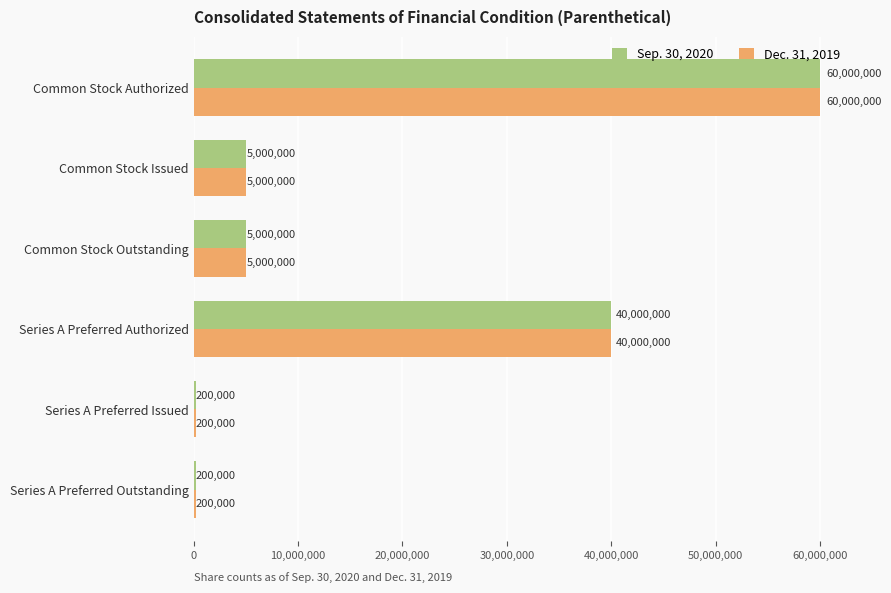

True or false: Sep. 30, 2020 has a value of 1930306 at Common Stock Outstanding.

False